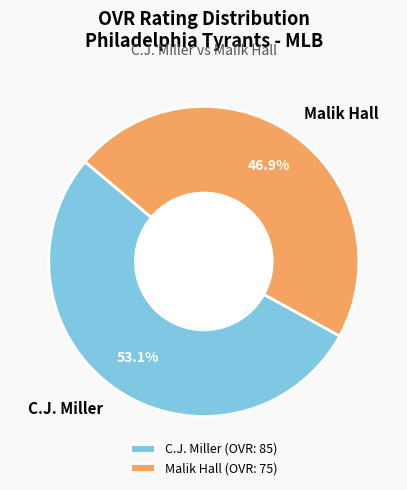

To the nearest percent, what percentage of the pie is C.J. Miller?

53%